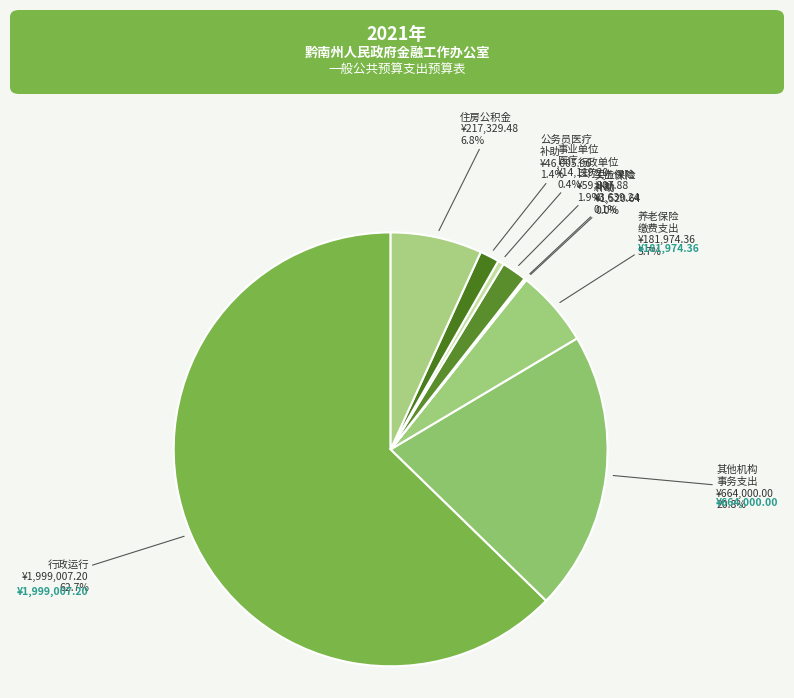

Which category has the biggest portion of the pie?

行政运行